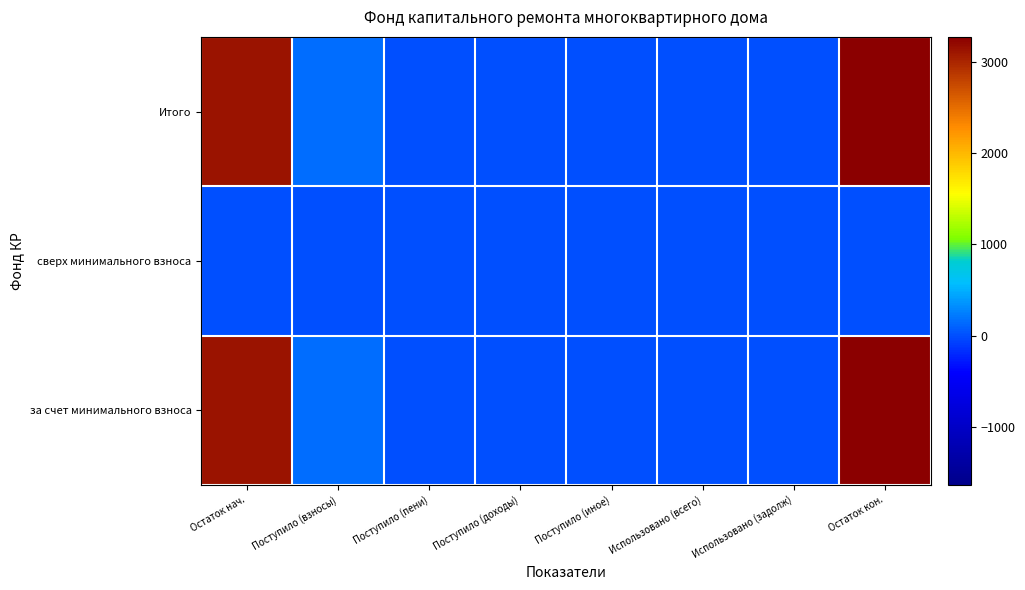

Reading left to right, list all the values displayed in this chart.

за счет минимального взноса: Остаток нач.=3116.5	Поступило (взносы)=148.9	Поступило (пени)=4.2	Поступило (доходы)=0.0	Поступило (иное)=0.0	Использовано (всего)=0.0	Использовано (задолж)=0.0	Остаток кон.=3269.5
сверх минимального взноса: Остаток нач.=0.0	Поступило (взносы)=0.0	Поступило (пени)=0.0	Поступило (доходы)=0.0	Поступило (иное)=0.0	Использовано (всего)=0.0	Использовано (задолж)=0.0	Остаток кон.=0.0
Итого: Остаток нач.=3116.5	Поступило (взносы)=148.9	Поступило (пени)=4.2	Поступило (доходы)=0.0	Поступило (иное)=0.0	Использовано (всего)=0.0	Использовано (задолж)=0.0	Остаток кон.=3269.5